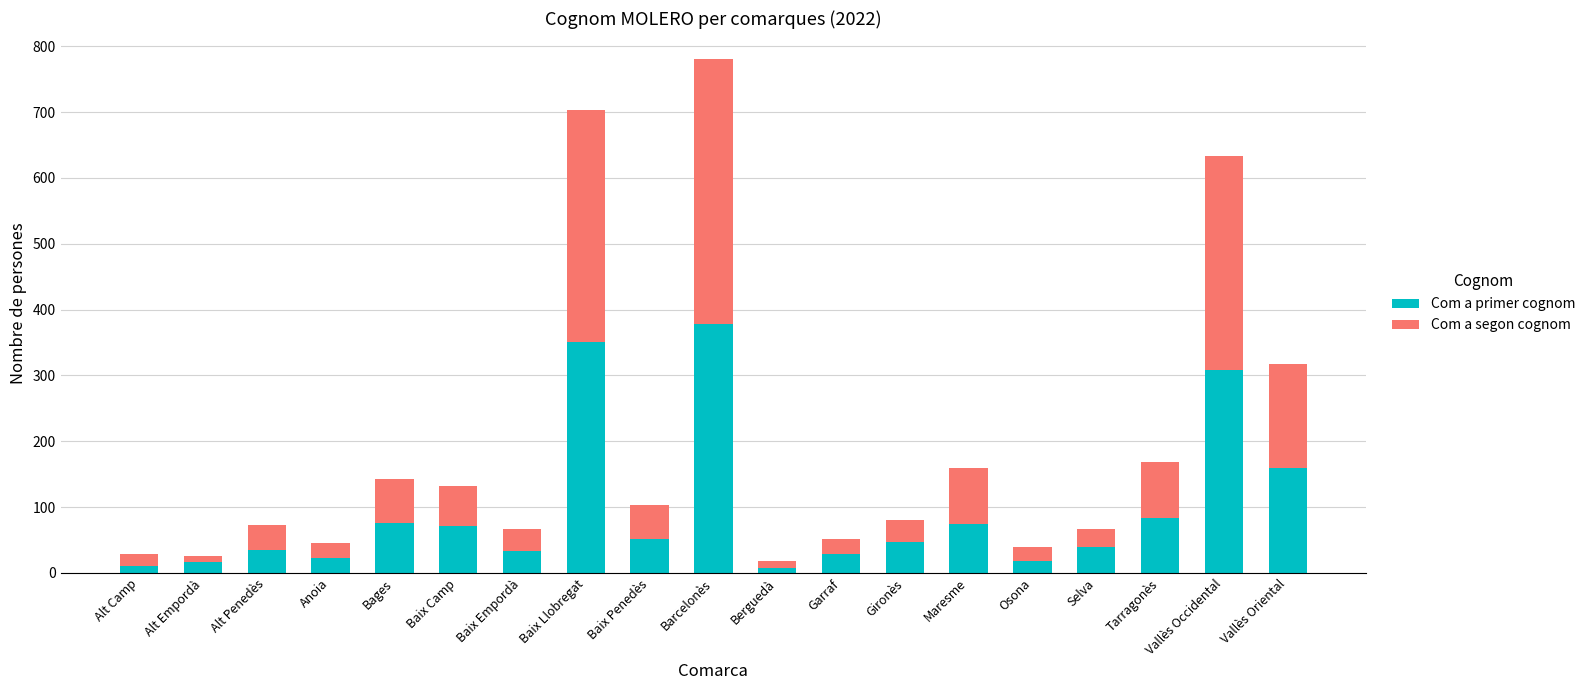

What is the difference between the maximum and second lowest values in the Com a primer cognom series?

367